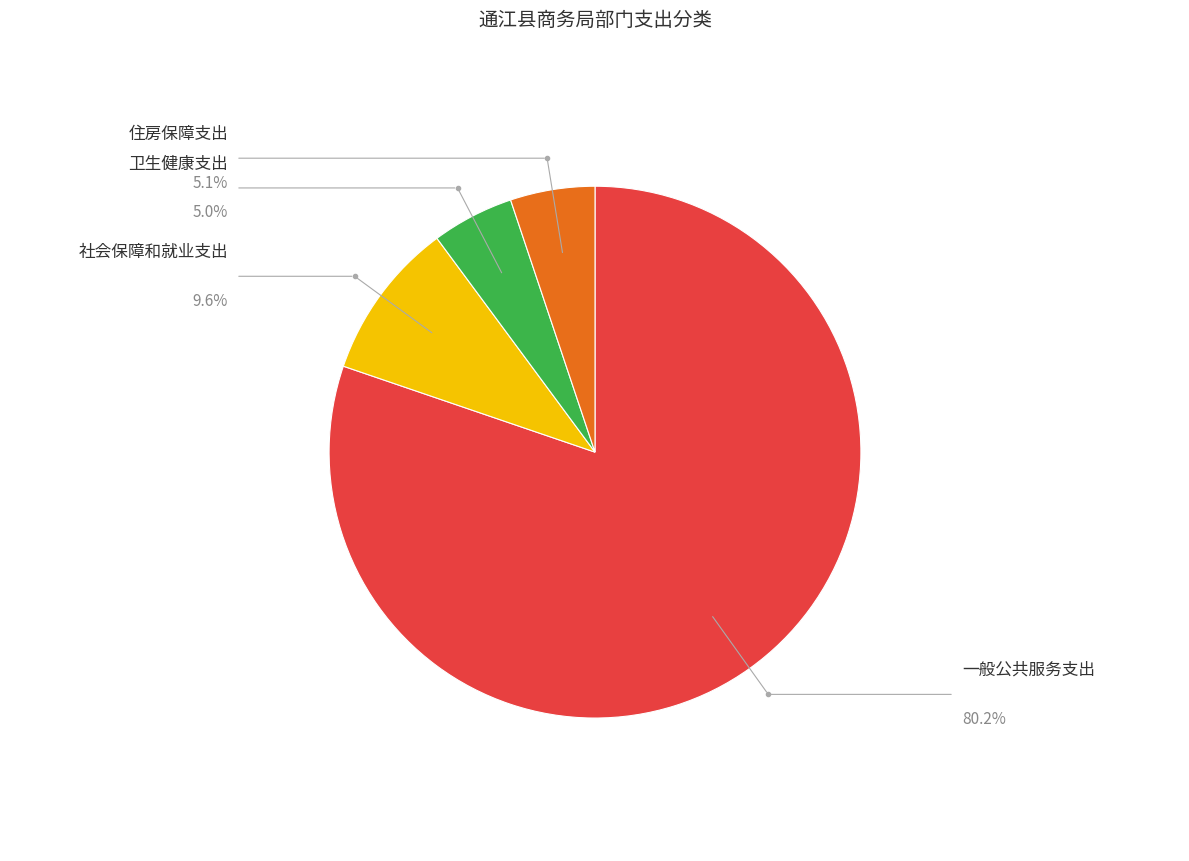

Does any single category account for the majority?

Yes